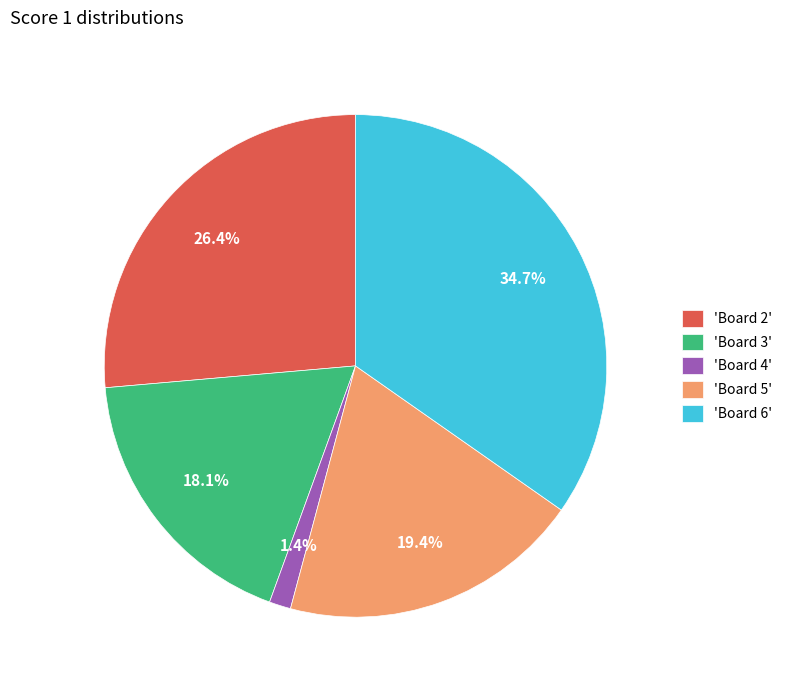

Count the number of slices in the pie.

5